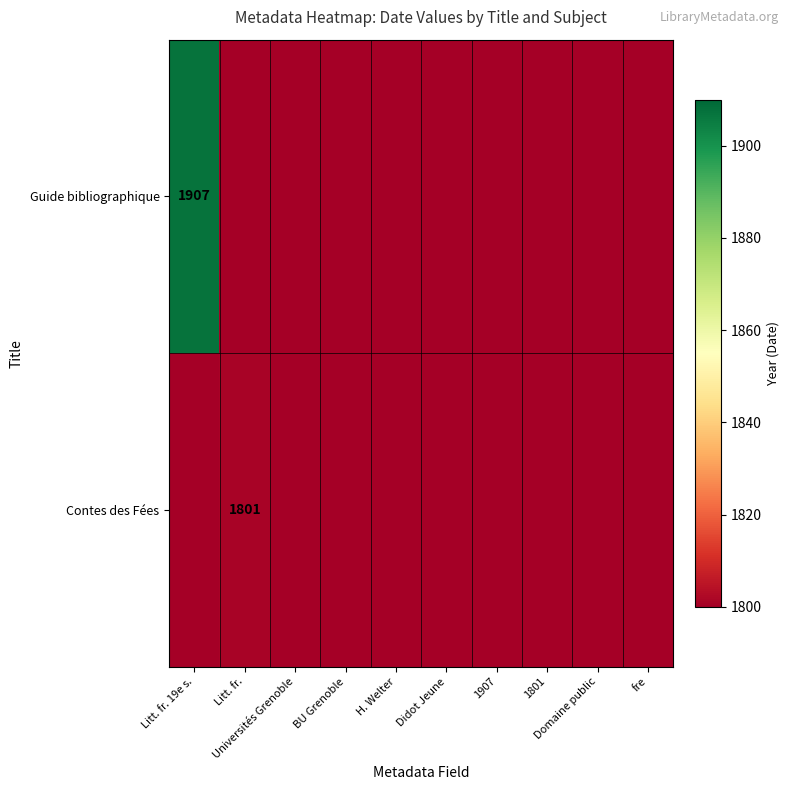

Is the value of Guide bibliographique at Universités Grenoble greater than the value of Contes des Fées at 1801?

No